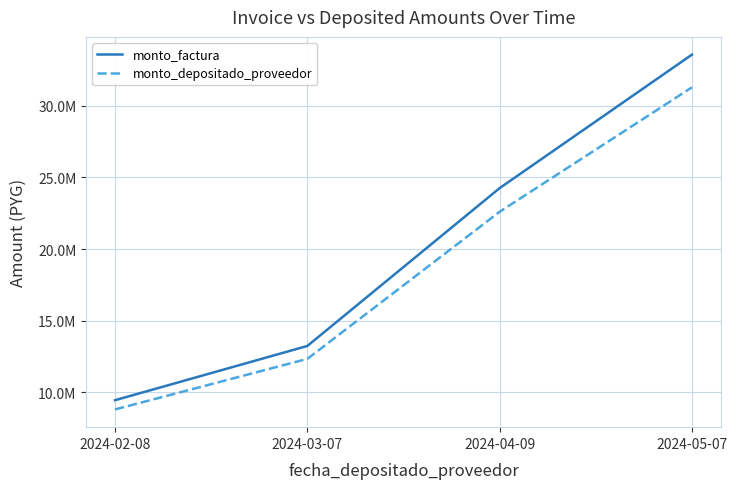

What are all the series names shown in the legend?

monto_factura, monto_depositado_proveedor